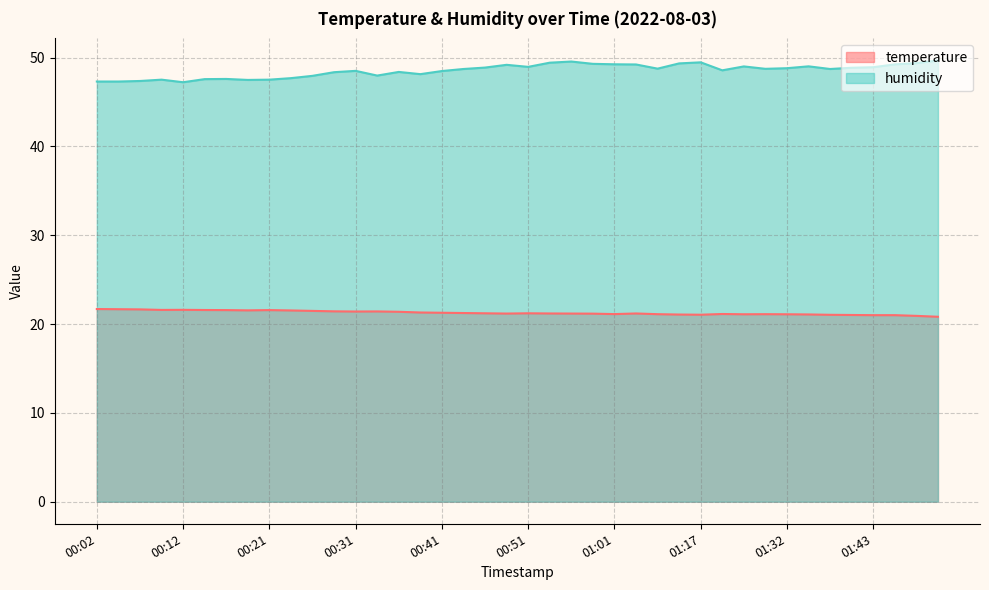

What is the label of the 26th point from the left?

01:04